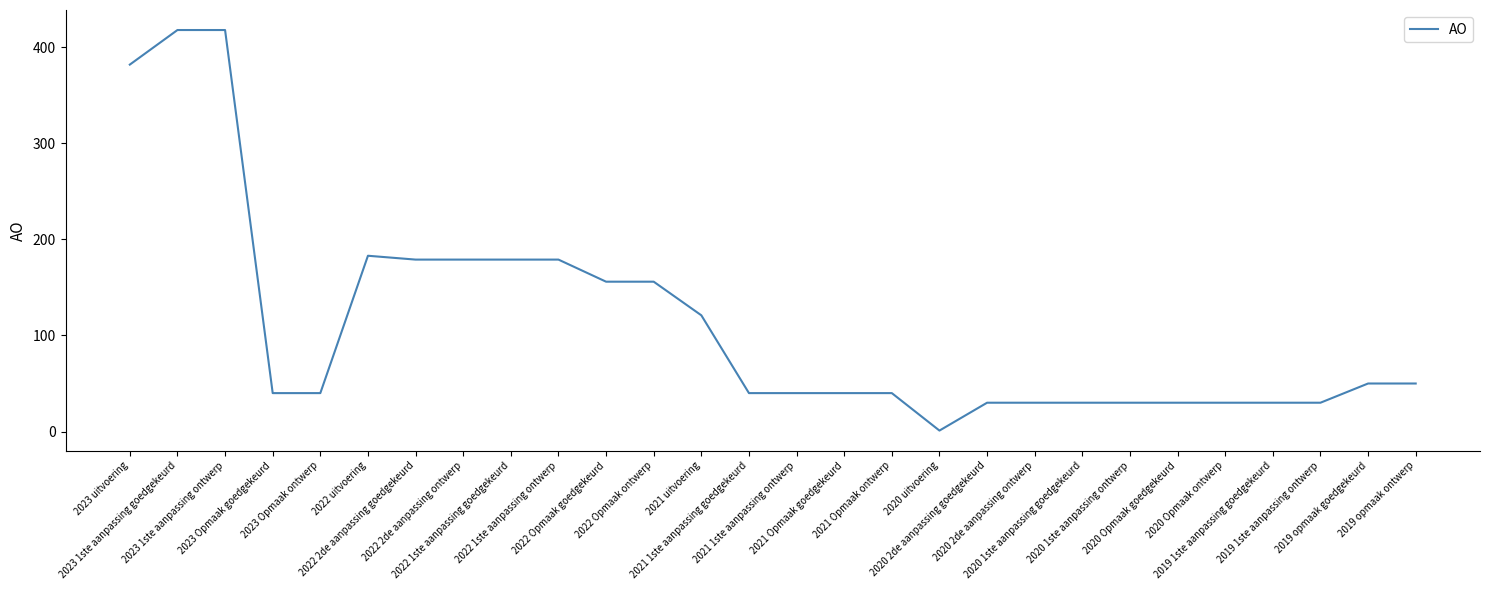

Reading left to right, transcribe all the data shown in this chart.

2023 uitvoering=382	2023 1ste aanpassing goedgekeurd=418	2023 1ste aanpassing ontwerp=418	2023 Opmaak goedgekeurd=40	2023 Opmaak ontwerp=40	2022 uitvoering=183	2022 2de aanpassing goedgekeurd=179	2022 2de aanpassing ontwerp=179	2022 1ste aanpassing goedgekeurd=179	2022 1ste aanpassing ontwerp=179	2022 Opmaak goedgekeurd=156	2022 Opmaak ontwerp=156	2021 uitvoering=121	2021 1ste aanpassing goedgekeurd=40	2021 1ste aanpassing ontwerp=40	2021 Opmaak goedgekeurd=40	2021 Opmaak ontwerp=40	2020 uitvoering=1	2020 2de aanpassing goedgekeurd=30	2020 2de aanpassing ontwerp=30	2020 1ste aanpassing goedgekeurd=30	2020 1ste aanpassing ontwerp=30	2020 Opmaak goedgekeurd=30	2020 Opmaak ontwerp=30	2019 1ste aanpassing goedgekeurd=30	2019 1ste aanpassing ontwerp=30	2019 opmaak goedgekeurd=50	2019 opmaak ontwerp=50